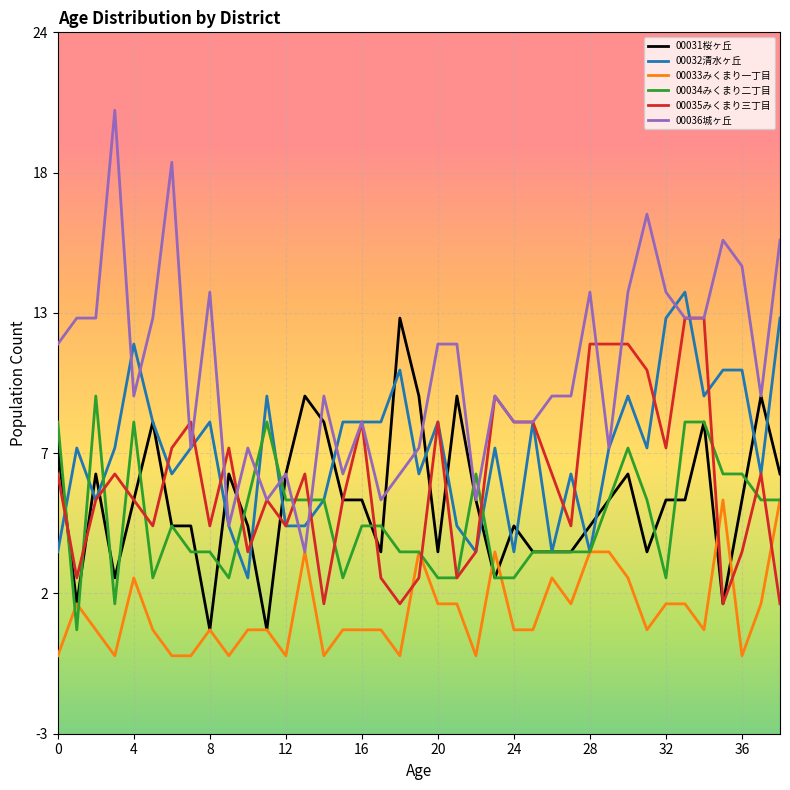

What is the value of the 00035みくまり三丁目 point at the 38th from the left?

7